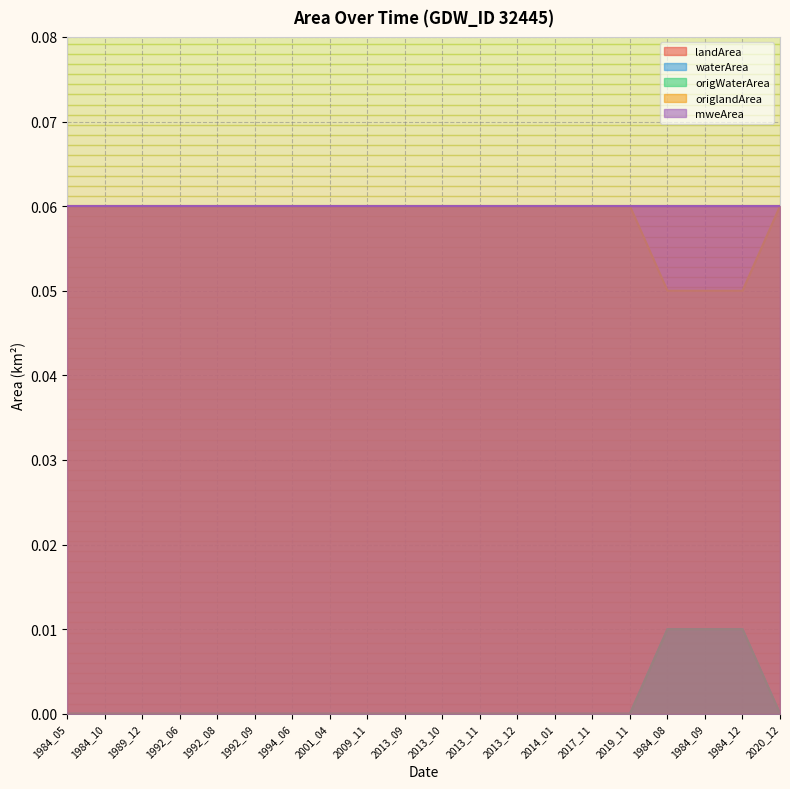

True or false: origWaterArea and origlandArea intersect in this chart.

False